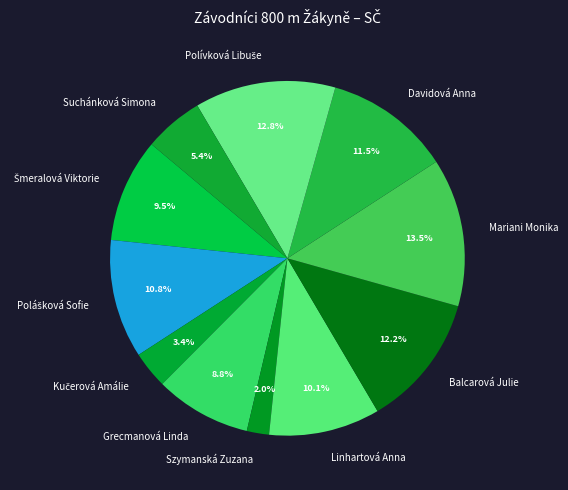

Is Grecmanová Linda the majority of the pie?

No